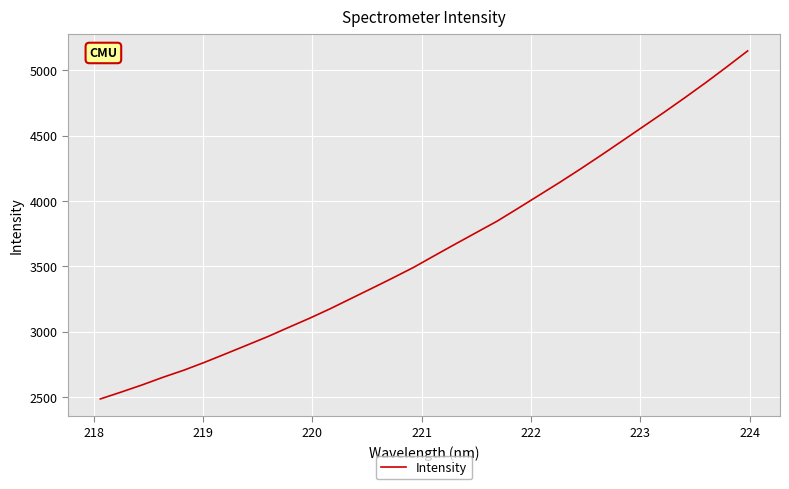

What is the minimum value shown in the chart?

2485.8